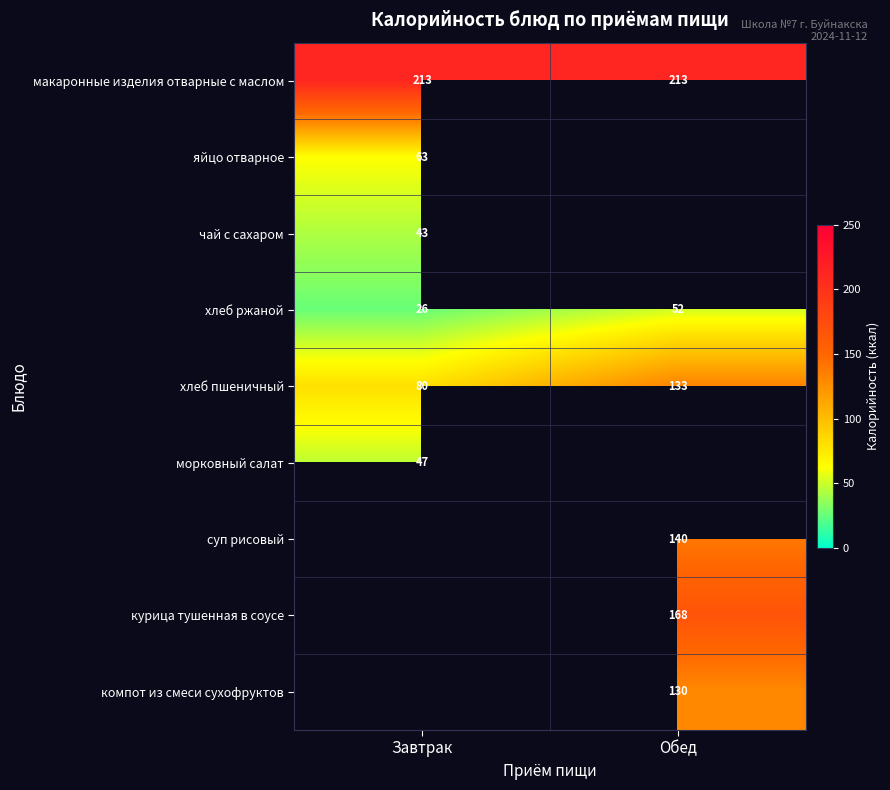

List the labels in order of хлеб пшеничный value, smallest first.

Завтрак, Обед